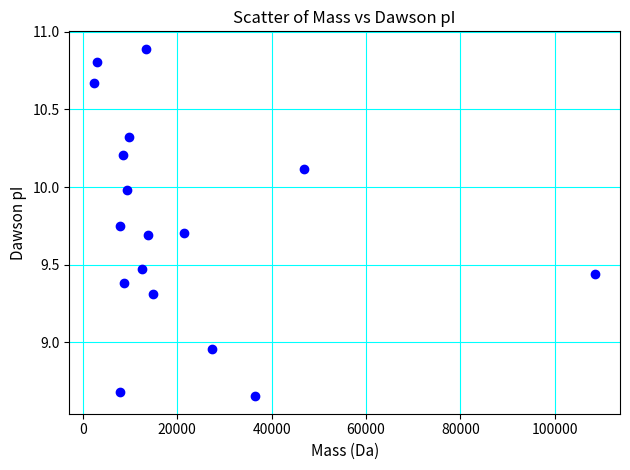

What is the range of X values (max minus min)?

106024.7